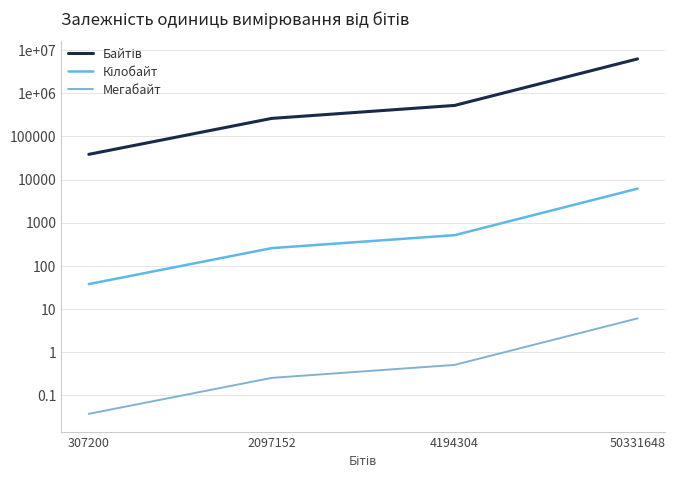

Does the chart have visible grid lines?

Yes